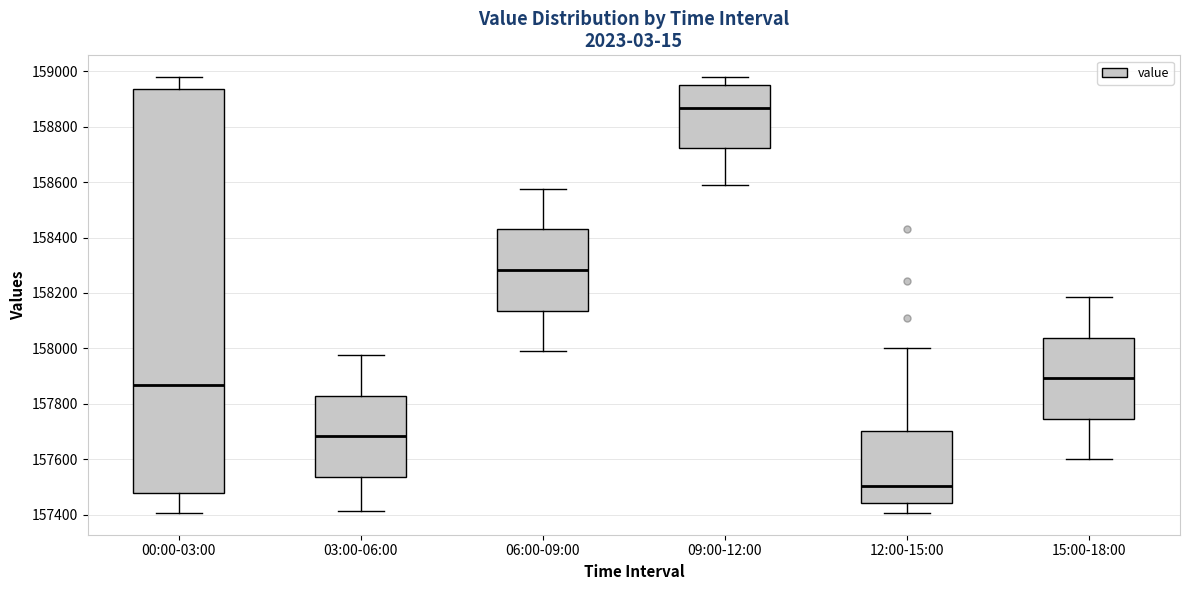

Where does the upper whisker of the box for 00:00-03:00 end on the y-axis? The values are not printed on the chart, so give them approximately, as read against the axis.

158980